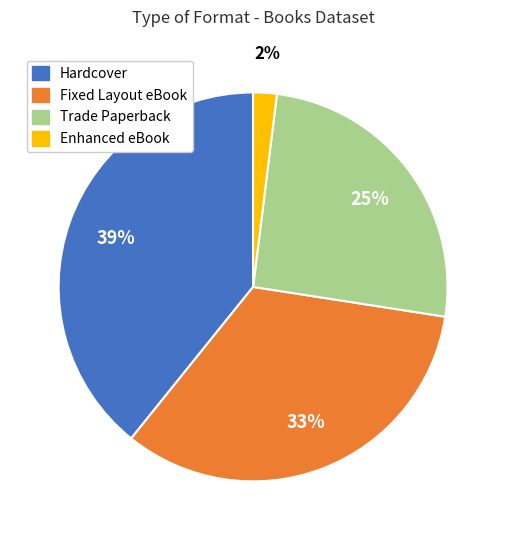

To the nearest percent, what is the difference between the largest and smallest slice percentages?

37%